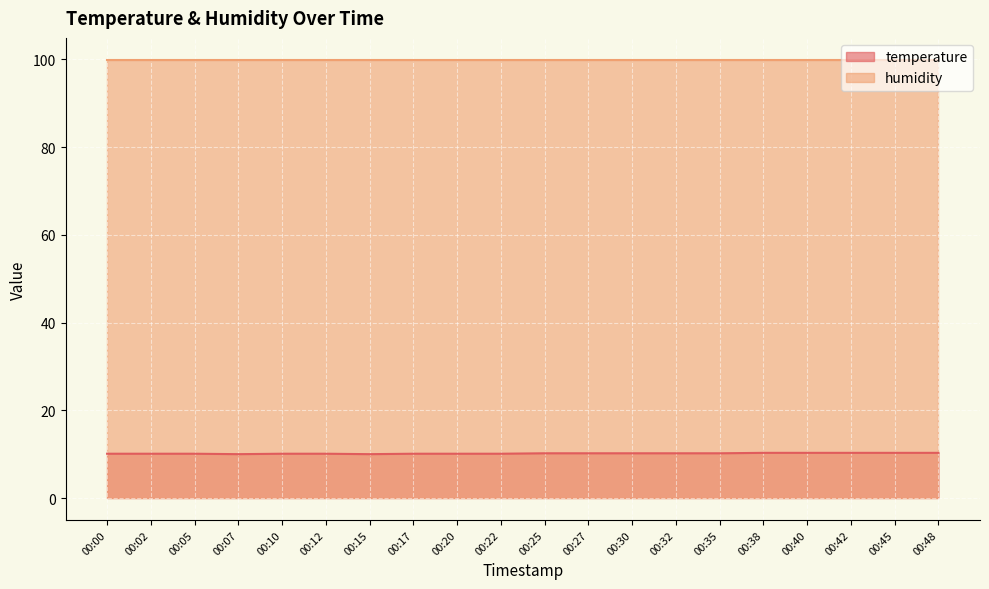

How many points are lower than both their immediate neighbors (excluding endpoints)?

2